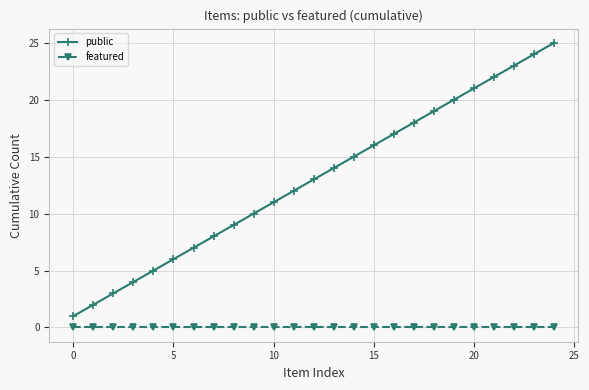

What is the difference between the second highest and minimum values in the public series?

23